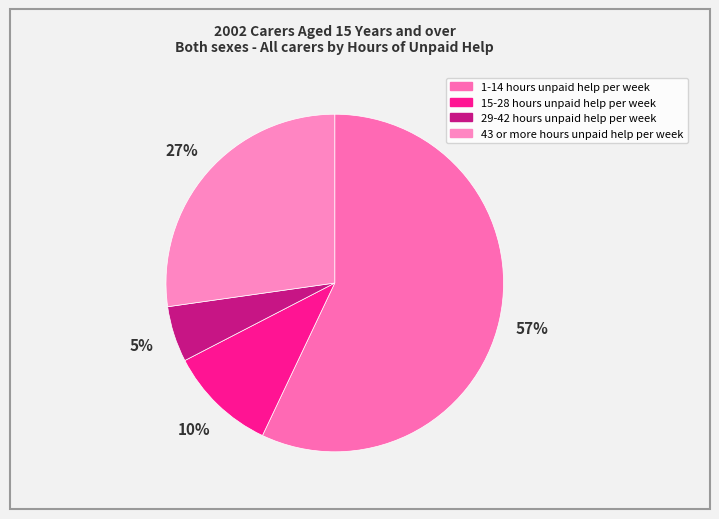

What percentage is NOT represented by 1-14 hours unpaid help per week?

43.0%